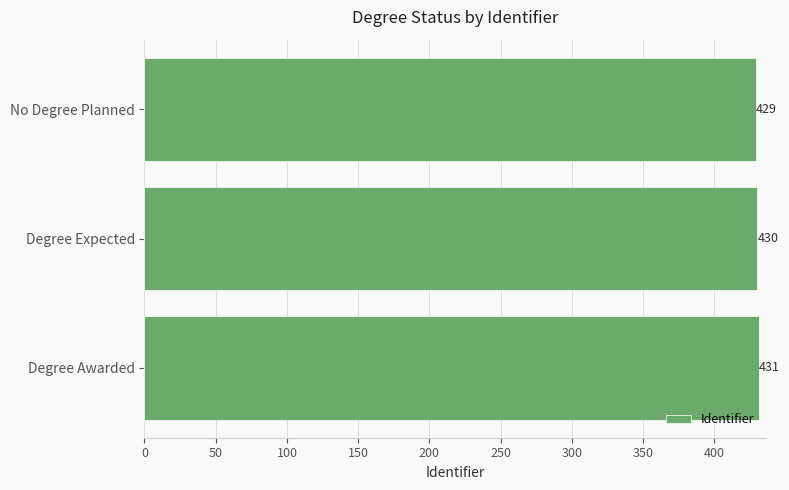

What is the sum of the values at Degree Expected and Degree Awarded?

861